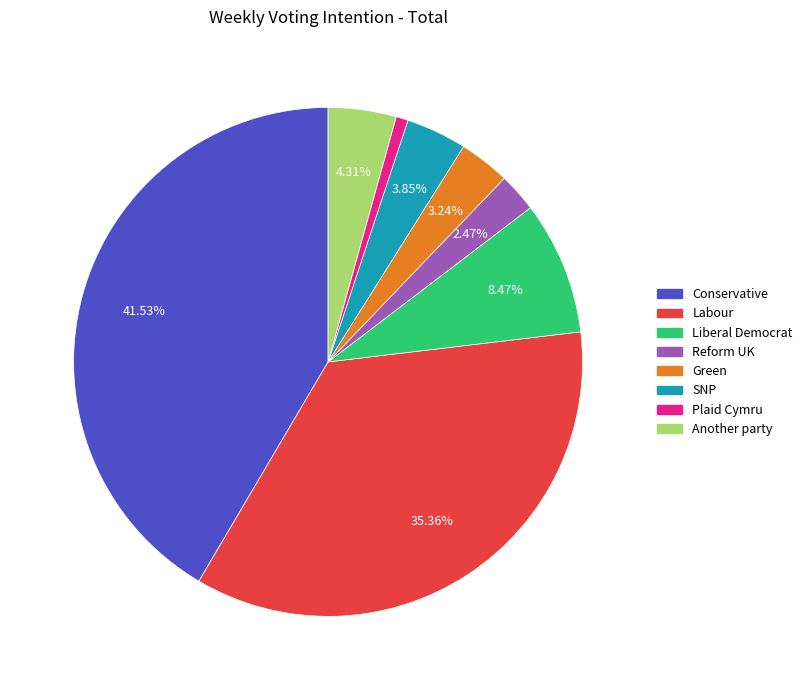

The Another party slice represents 18% of the pie. True or false?

False